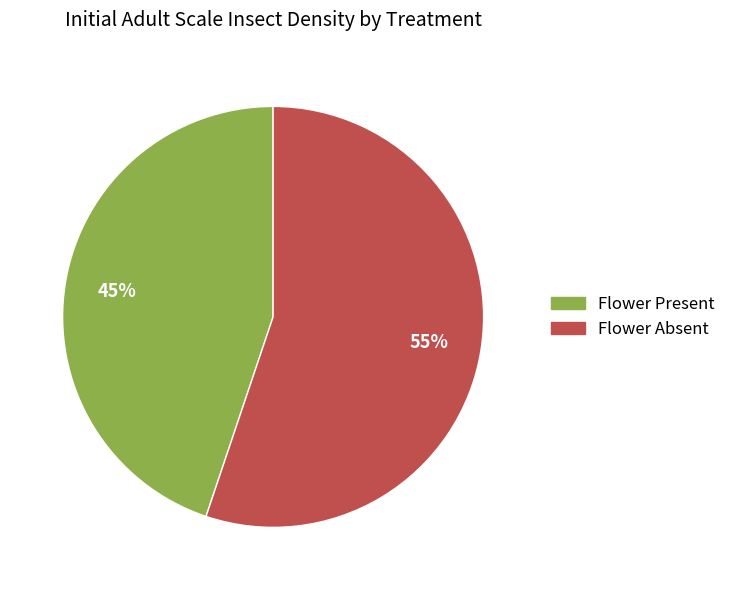

Rank the categories by value from highest to lowest.

Flower Absent, Flower Present